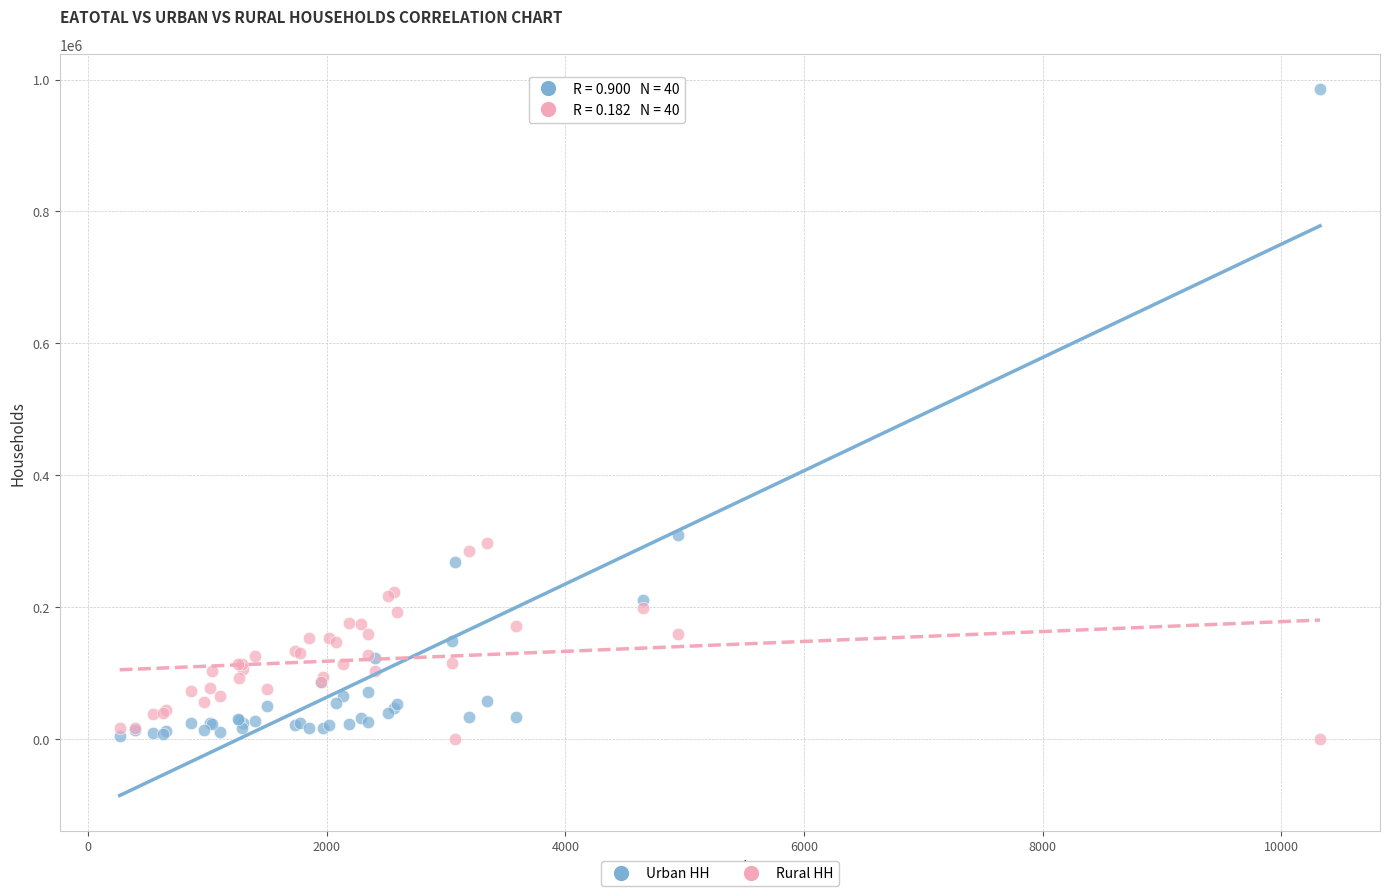

What are all the series names shown in the legend?

Urban HH, Rural HH